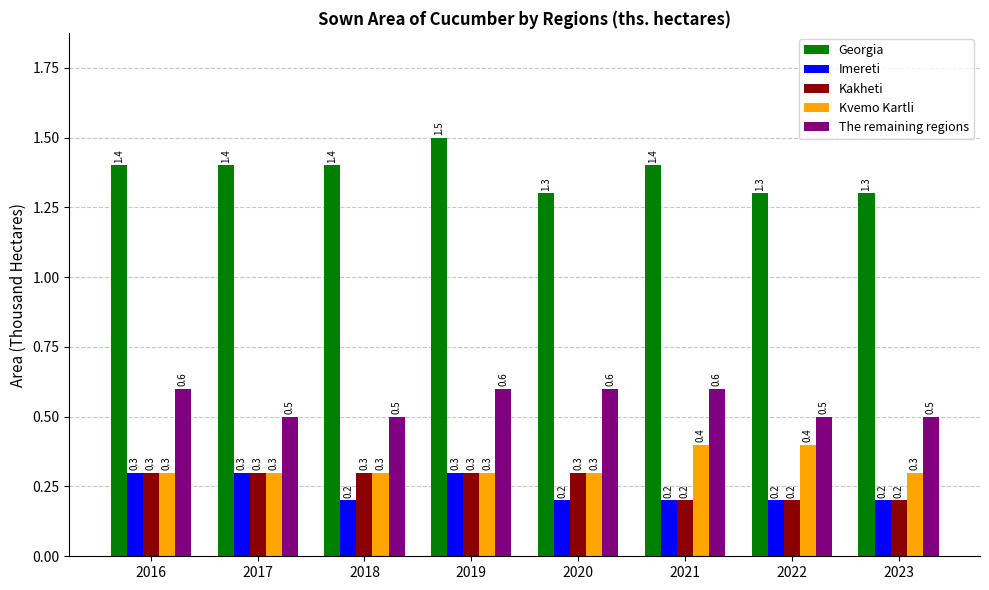

How many groups of bars are there?

8